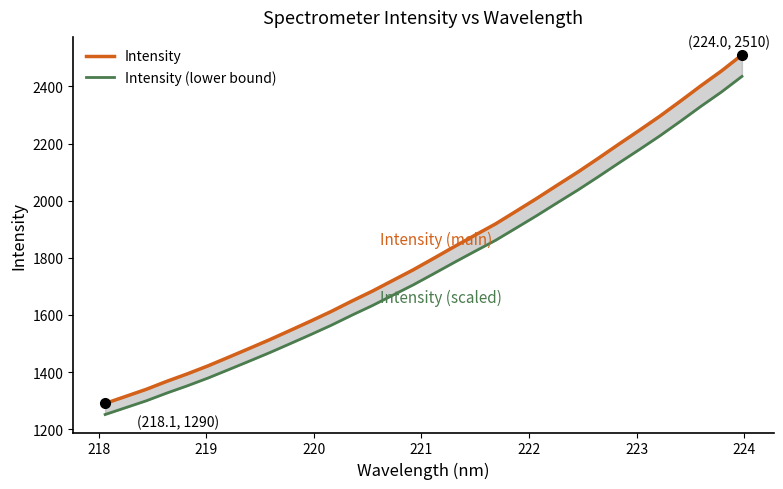

Which series has the widest spread of values?

Intensity